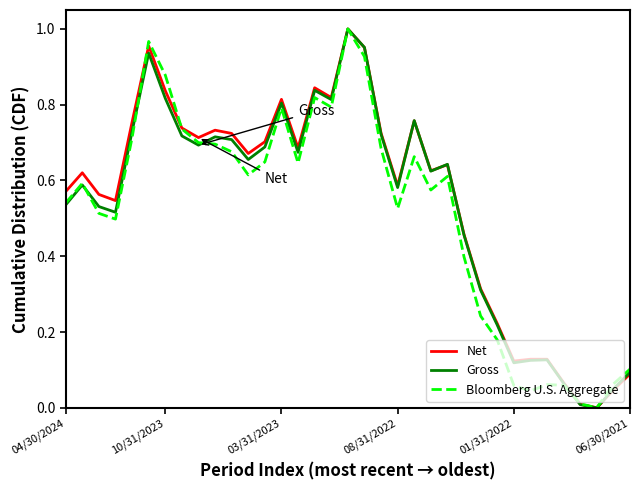

Reading left to right, extract all data points from this chart.

Net: 0.6	0.6	0.6	0.5	0.8	1.0	0.8	0.7	0.7	0.7	0.7	0.7	0.7	0.8	0.7	0.8	0.8	1.0	1.0	0.7	0.6	0.8	0.6	0.6	0.5	0.3	0.2	0.1	0.1	0.1	0.1	0.0	0.0	0.0	0.1
Gross: 0.5	0.6	0.5	0.5	0.7	0.9	0.8	0.7	0.7	0.7	0.7	0.7	0.7	0.8	0.7	0.8	0.8	1.0	1.0	0.7	0.6	0.8	0.6	0.6	0.5	0.3	0.2	0.1	0.1	0.1	0.1	0.0	0.0	0.0	0.1
Bloomberg U.S. Aggregate: 0.5	0.6	0.5	0.5	0.7	1.0	0.9	0.7	0.7	0.7	0.7	0.6	0.6	0.8	0.6	0.8	0.8	1.0	0.9	0.7	0.5	0.7	0.6	0.6	0.4	0.2	0.2	0.1	0.0	0.1	0.1	0.0	0.0	0.1	0.1